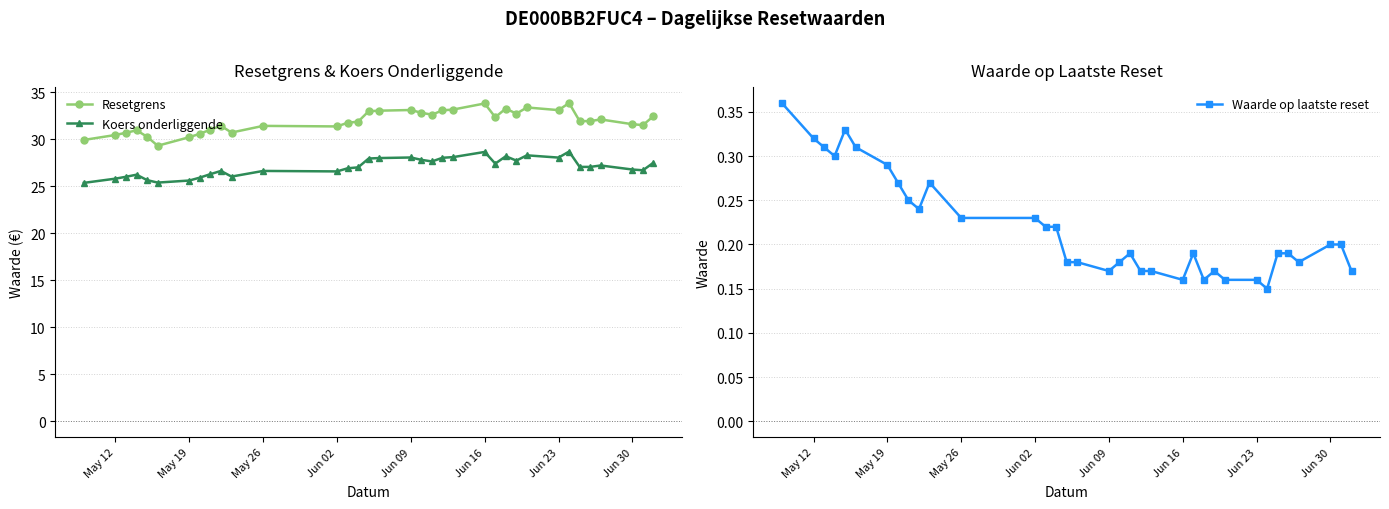

True or false: Resetgrens has more than 0 interior local peaks.

True